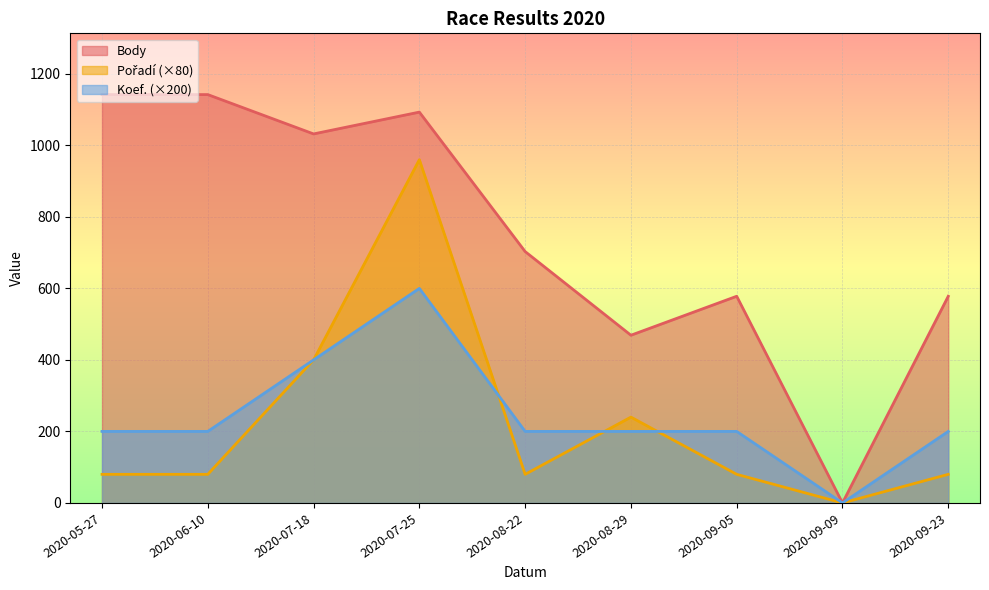

At which category is the sum across all series the highest?

2020-07-25